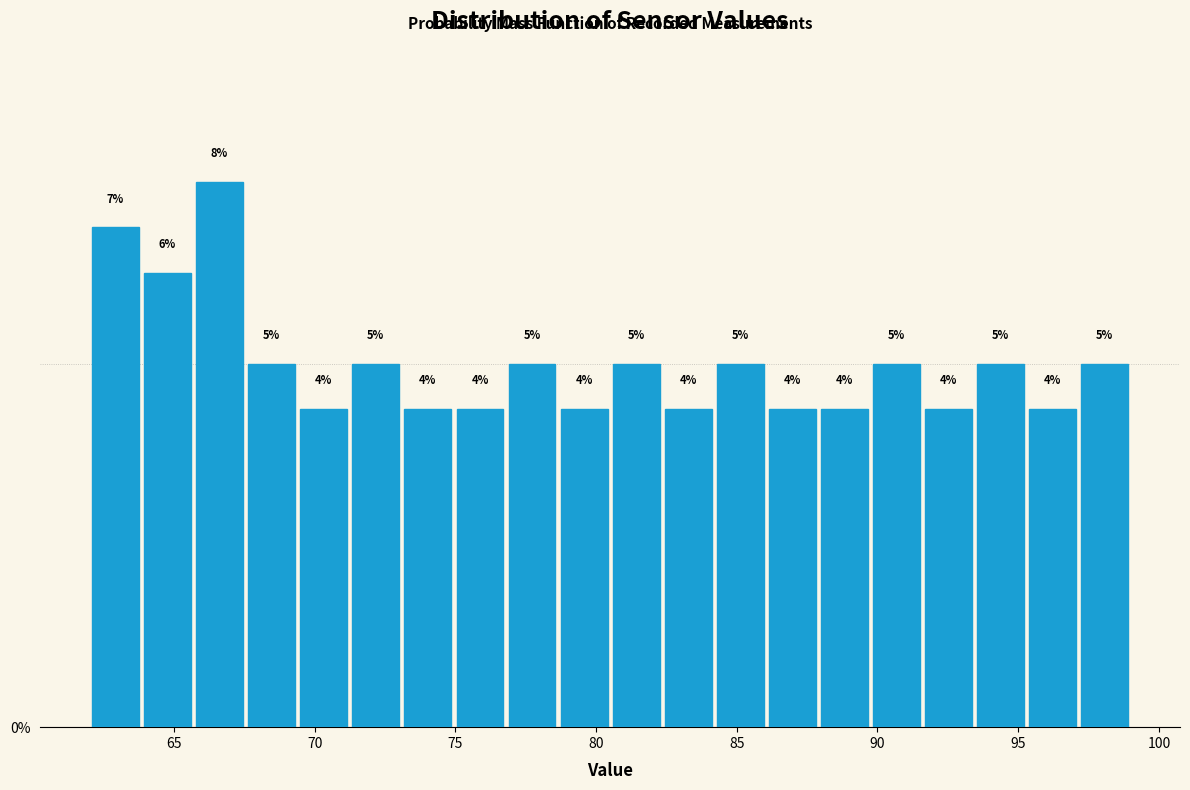

Read against the x-axis, roughly where is the centre of the tallest bar?

66.5